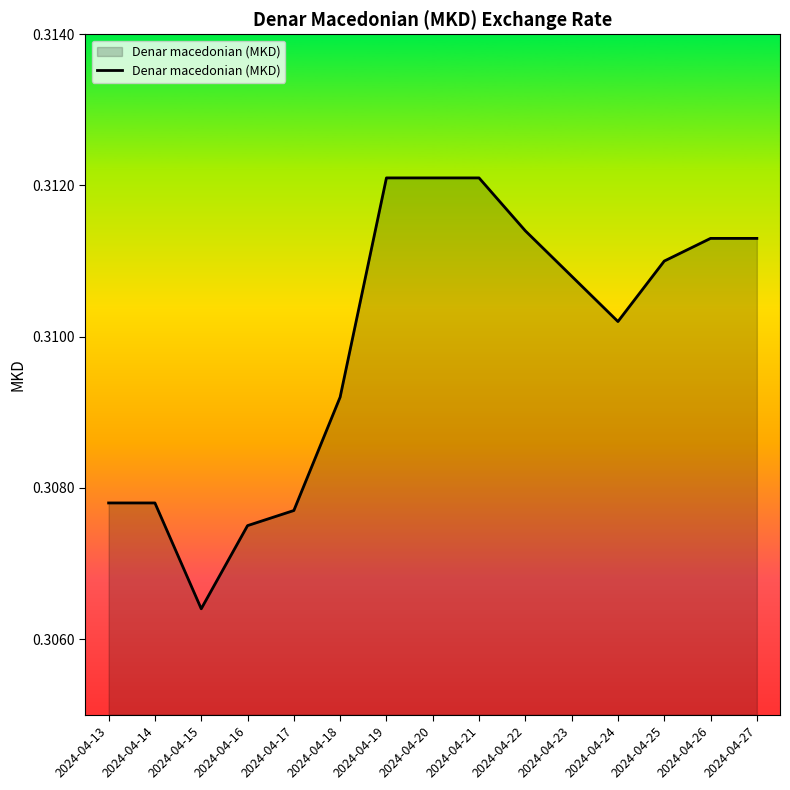

At which category does the data reach its first local valley?

2024-04-15